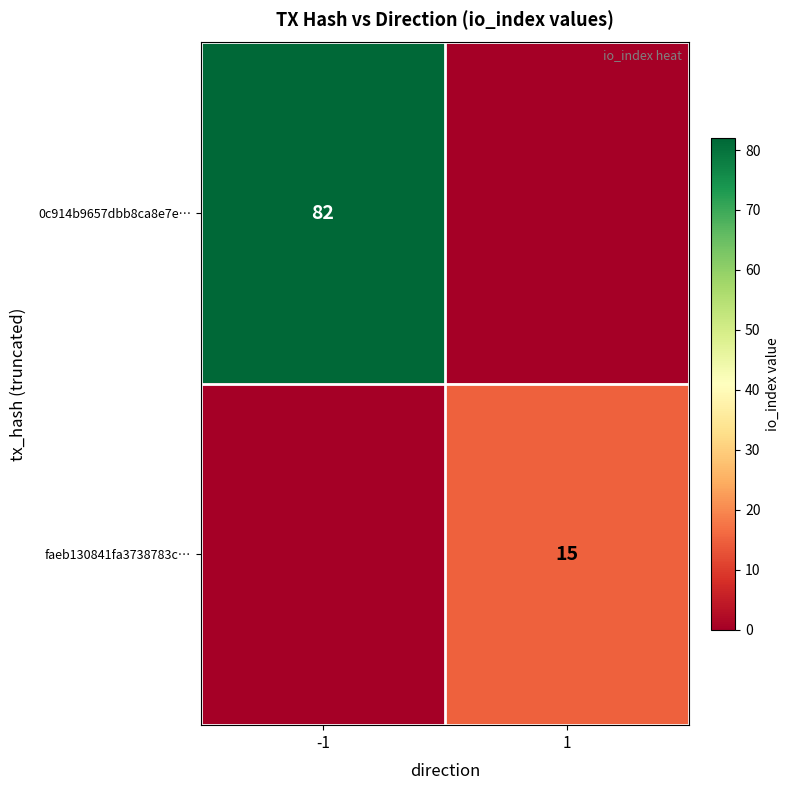

Is it true that 0c914b9657dbb8ca8e7e… equals 129 at -1?

False